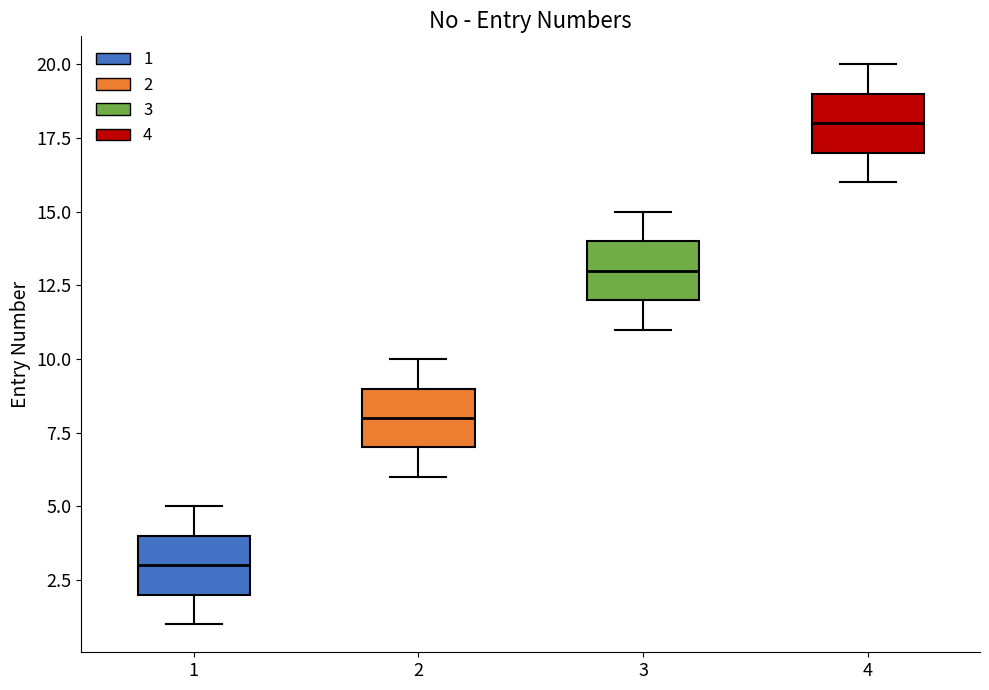

Reading left to right, transcribe this box plot: for each box, give where its median line is, the range the box spans, and where its two whiskers end, as read against the y-axis. The values are not printed on the chart, so give them approximately, as read against the axis.

1: median 3, box 2 to 4, whiskers 1 to 5
2: median 8, box 7 to 9, whiskers 6 to 10
3: median 13, box 12 to 14, whiskers 11 to 15
4: median 18, box 17 to 19, whiskers 16 to 20